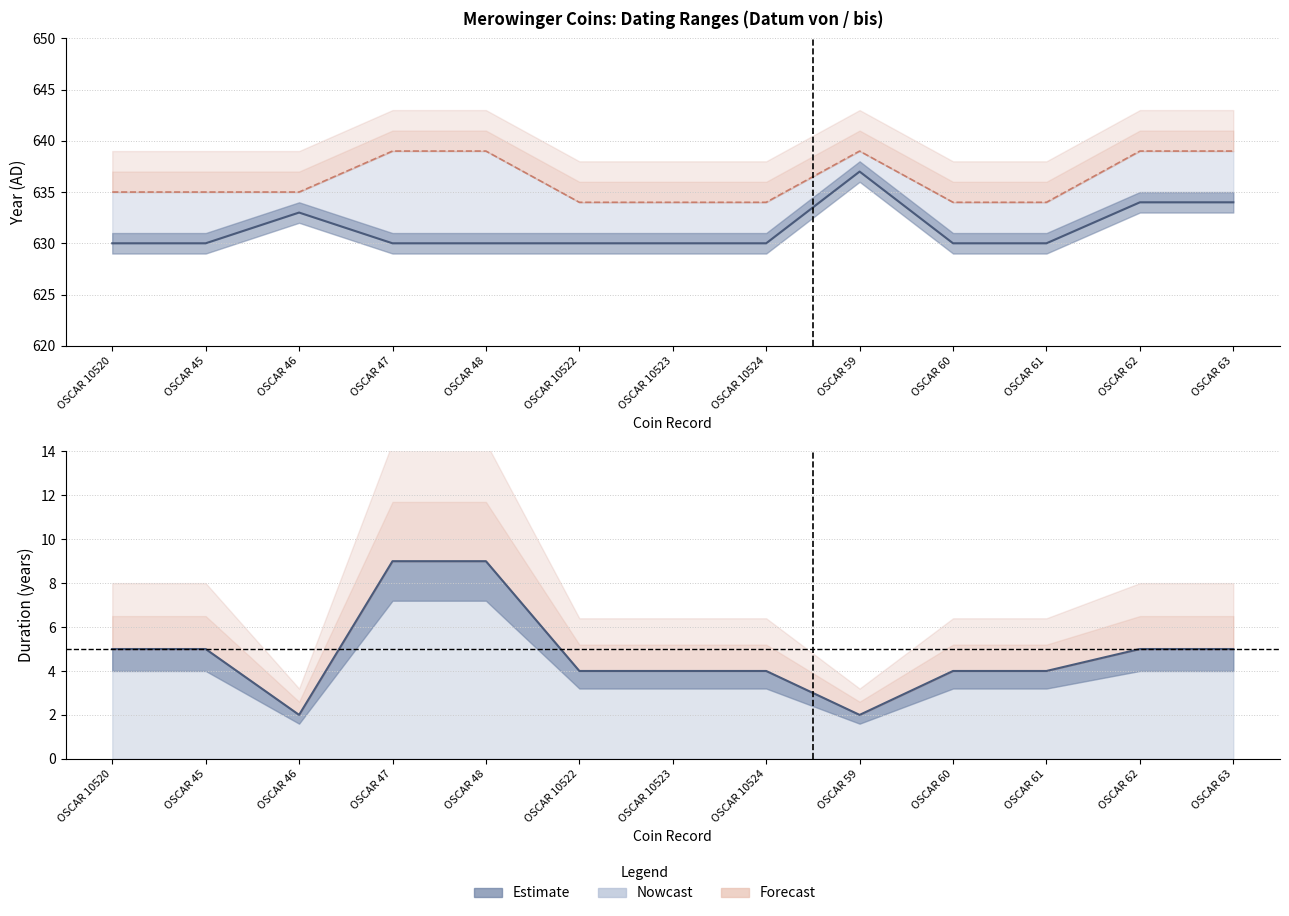

True or false: Datum bis and Datum von cross at least once.

False